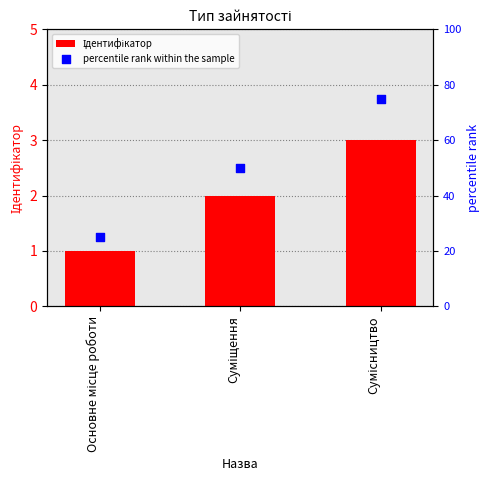

Which series reaches the minimum Y coordinate?

Ідентифікатор